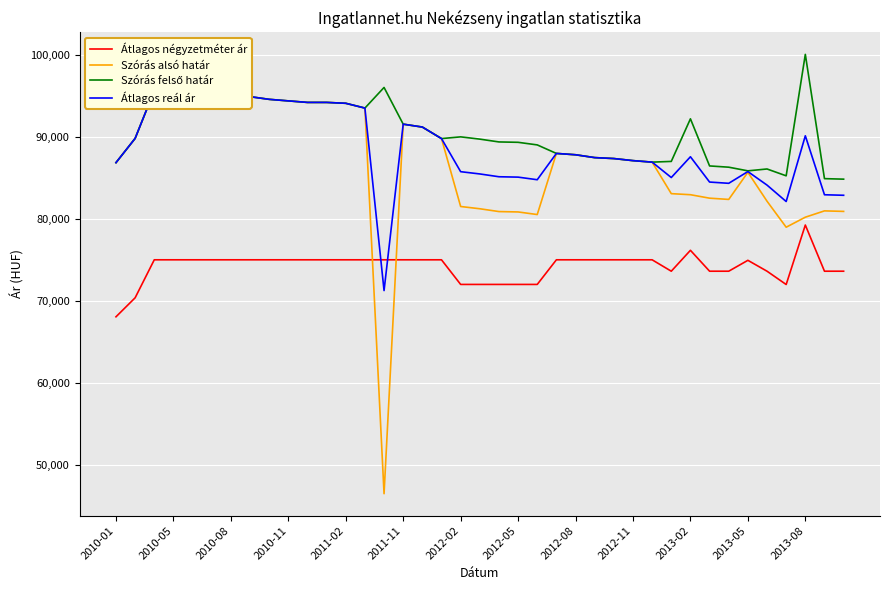

At which label does Átlagos reál ár reach its minimum?

14